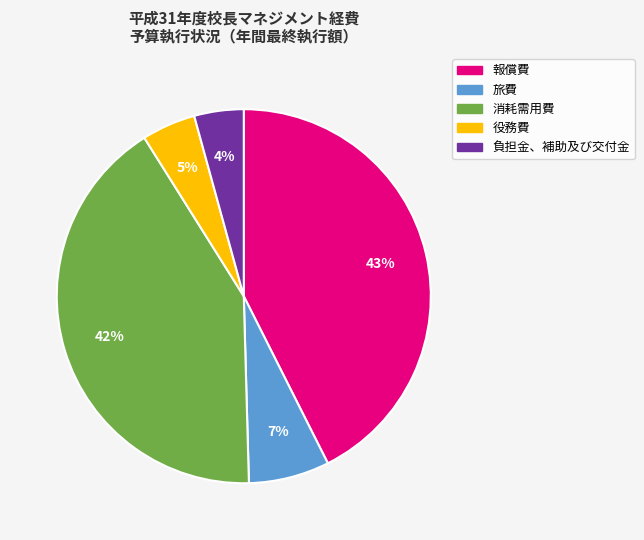

What percentage is the 役務費 slice, to the nearest percent?

5%